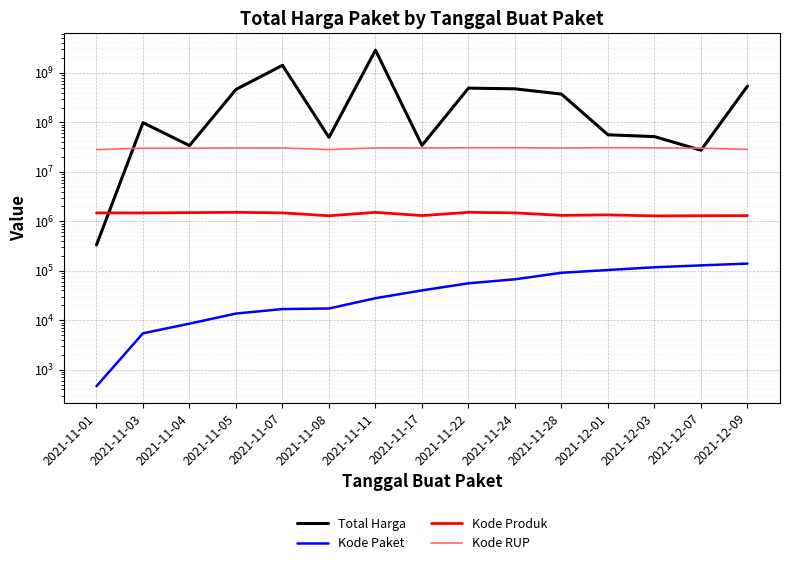

Between 2021-11-17 and 2021-11-04, which is larger?

2021-11-17